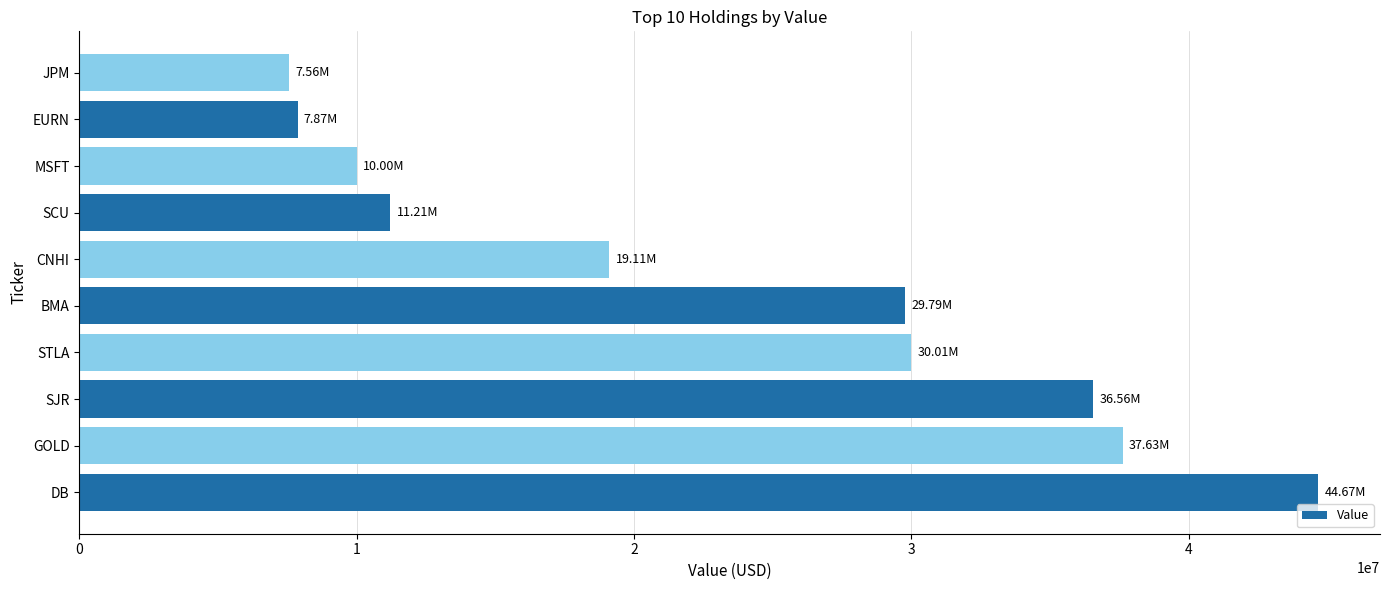

What is the ratio of the value at DB to the value at GOLD?

1.2